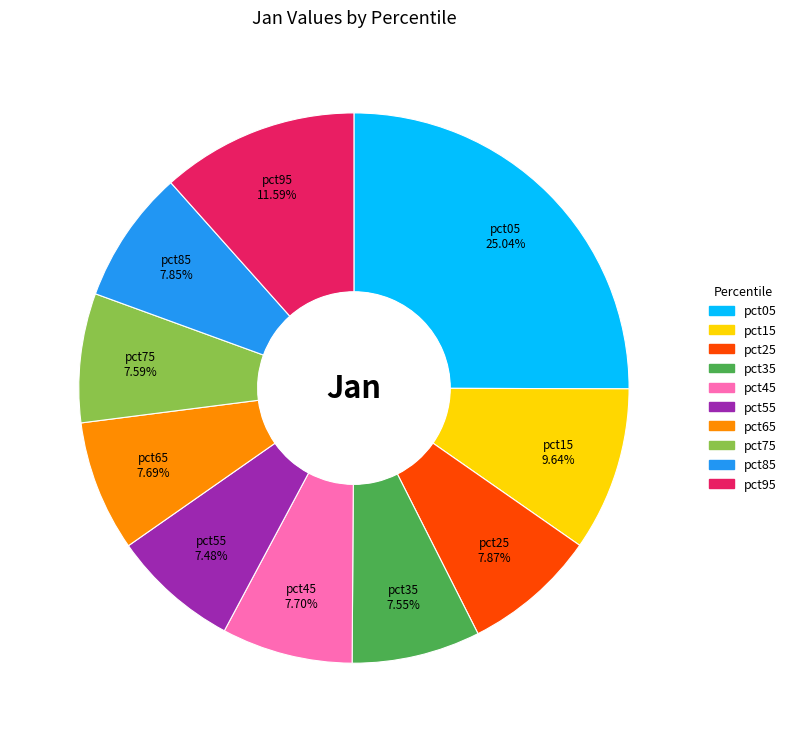

Is it true that pct15 is 4% of the pie?

False